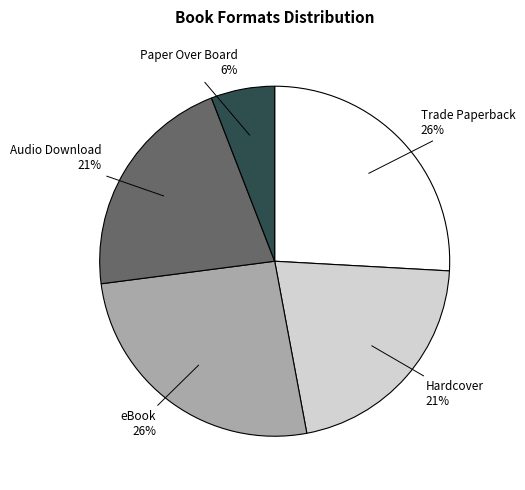

To the nearest percent, what is the difference between the largest and smallest slice percentages?

20%